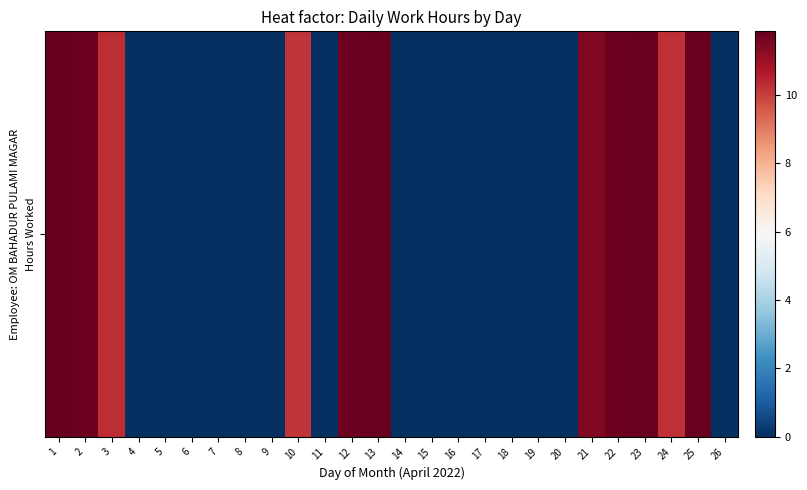

What is the greatest value displayed?

11.9